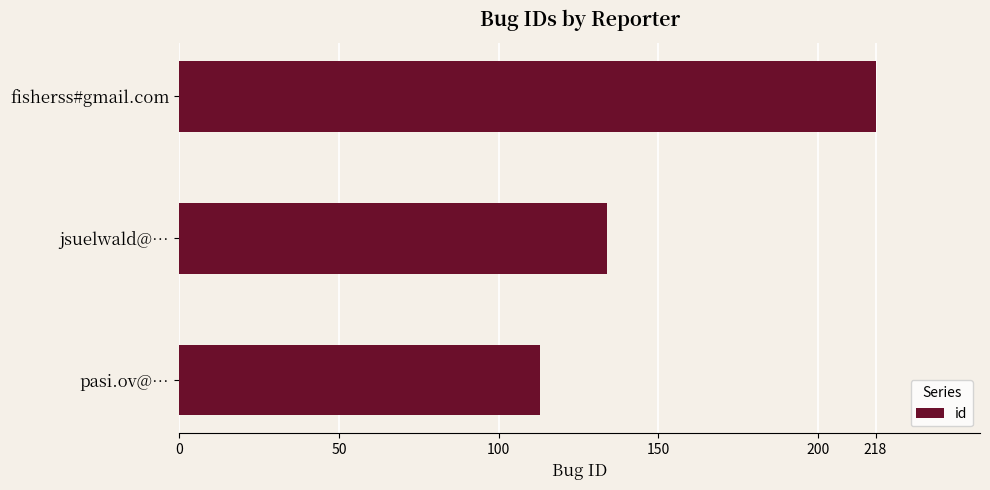

What is the difference between the values at jsuelwald@… and pasi.ov@…?

21